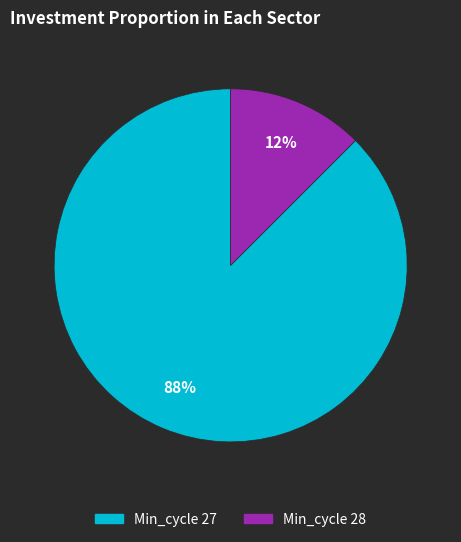

To the nearest percent, what is the average slice percentage?

50%